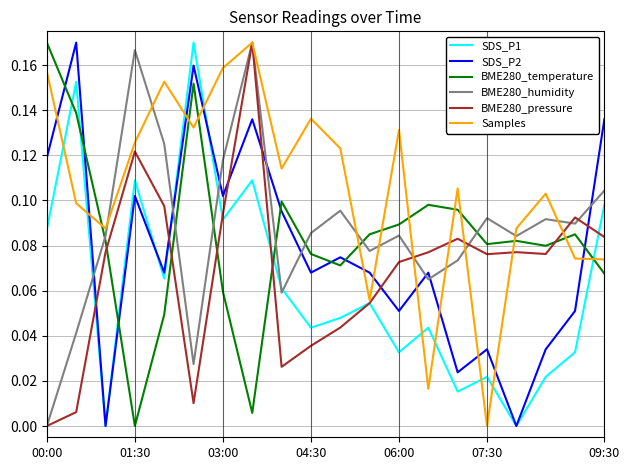

Which series has the largest total across all categories?

Samples